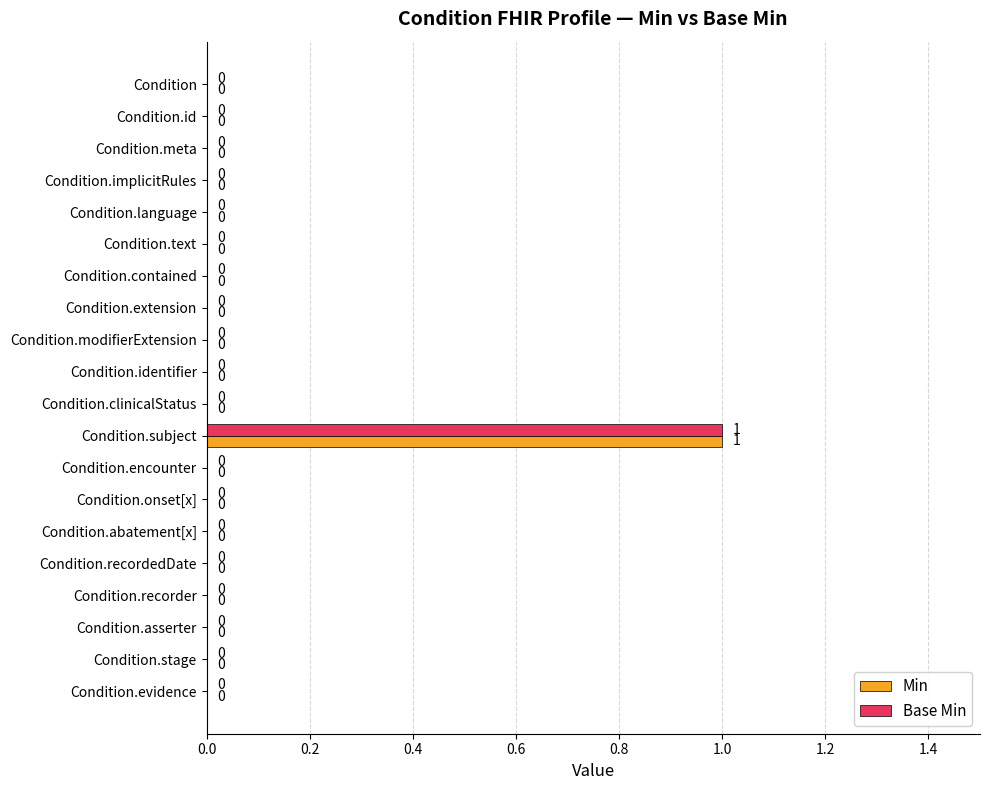

At which category is the sum across all series the highest?

Condition.subject